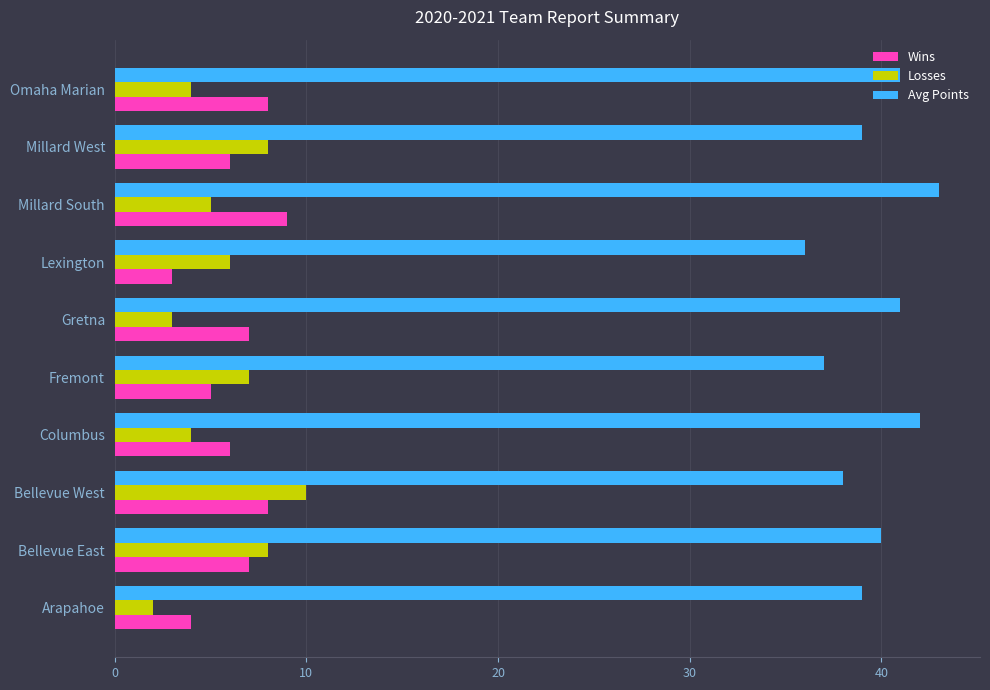

Between Arapahoe and Omaha Marian, which series saw the biggest shift?

Wins